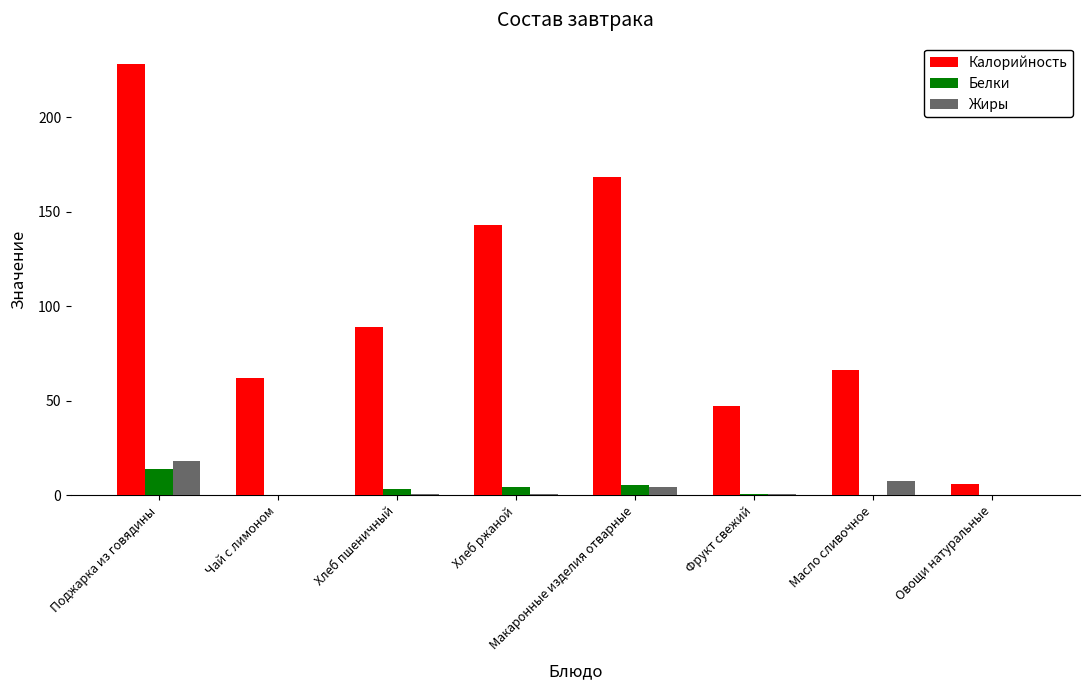

Which category has the highest value across all series?

Поджарка из говядины